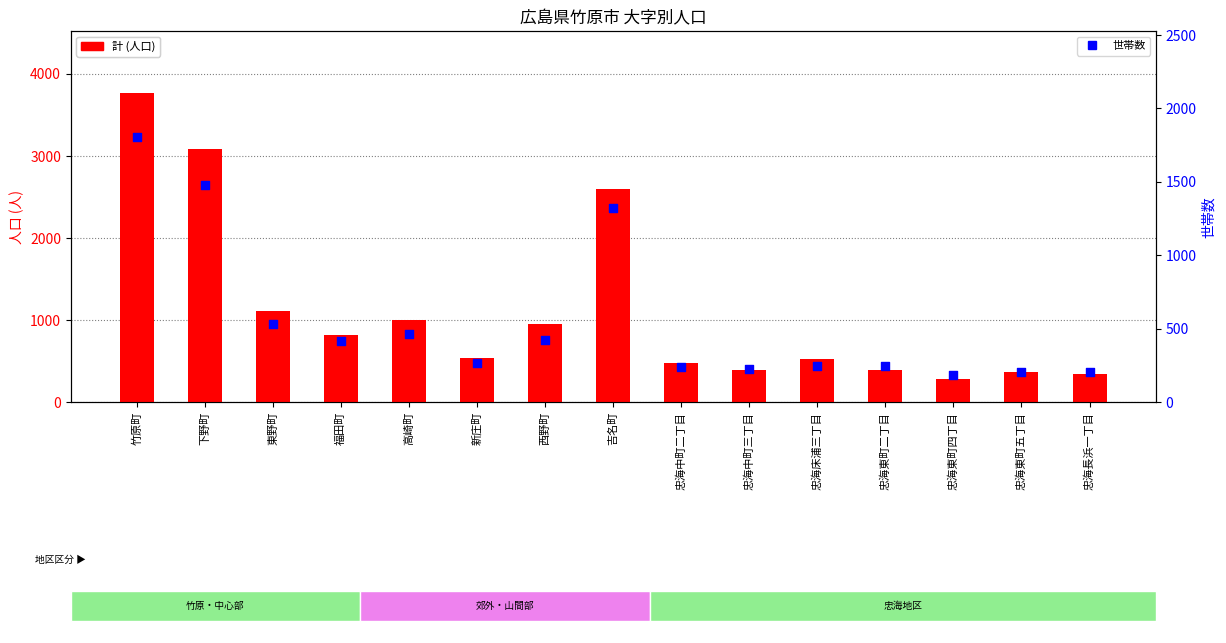

At which category is the sum across all series the highest?

竹原町